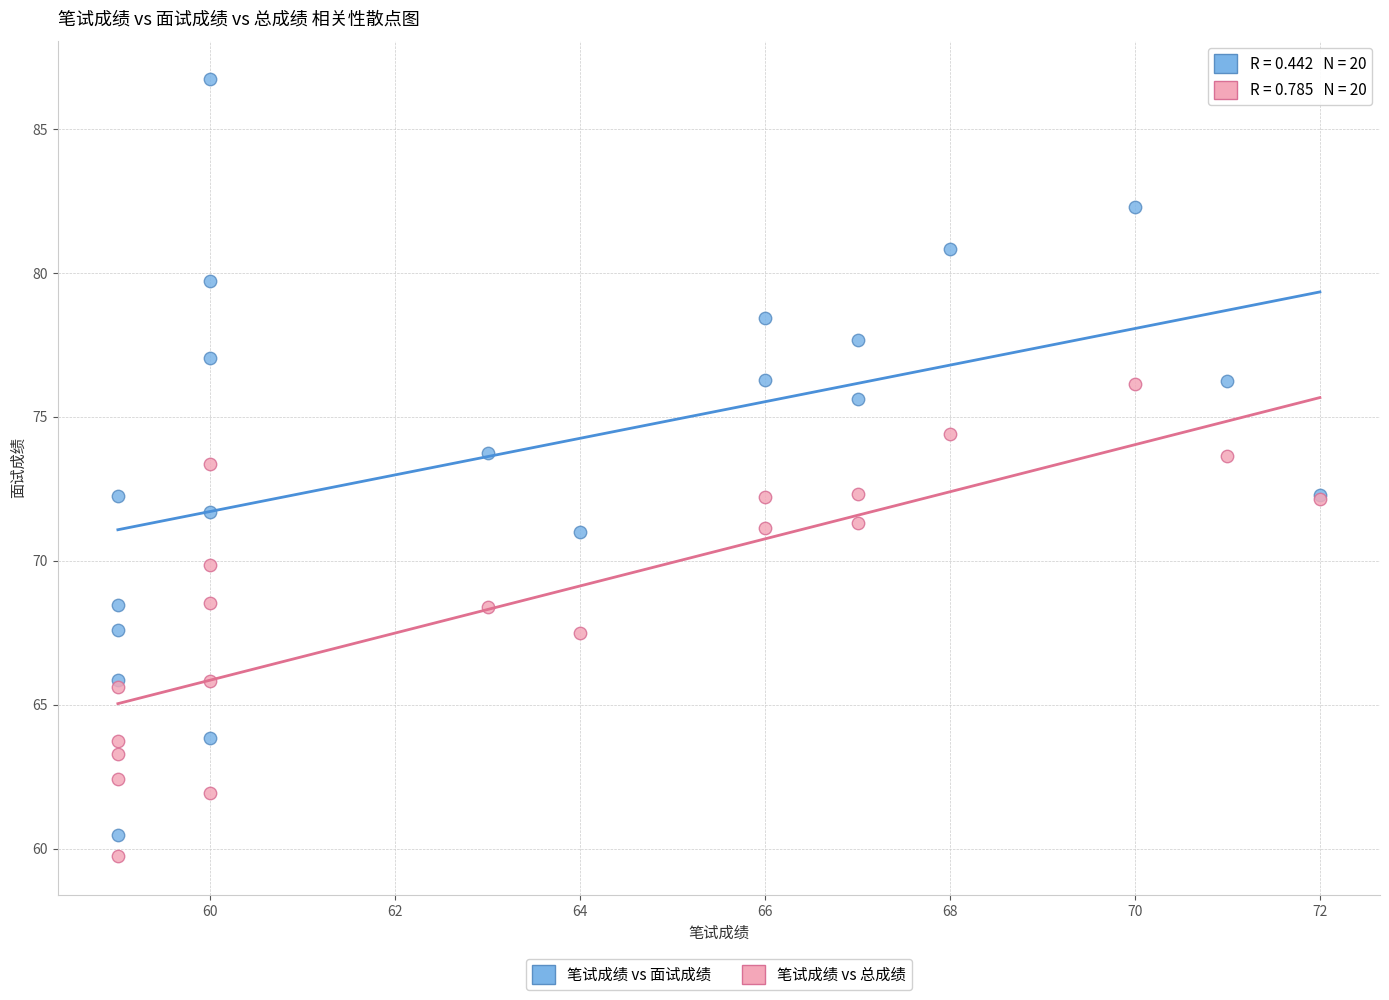

What is the X range (max minus min) for the scatter plot?

13.0